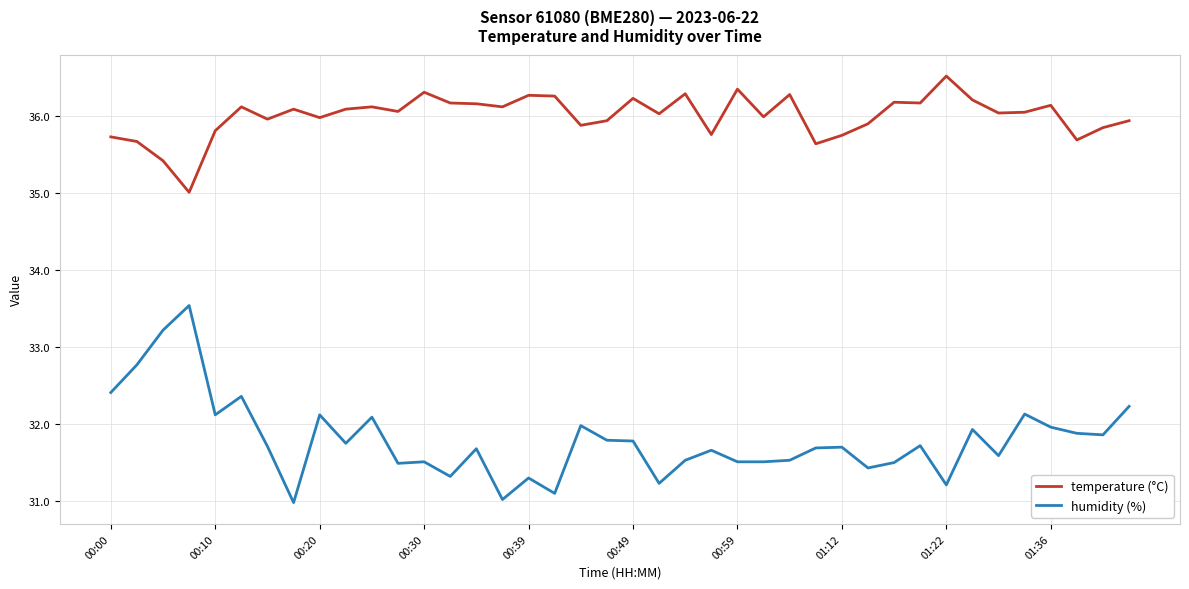

What is the minimum value shown in the chart?

31.0